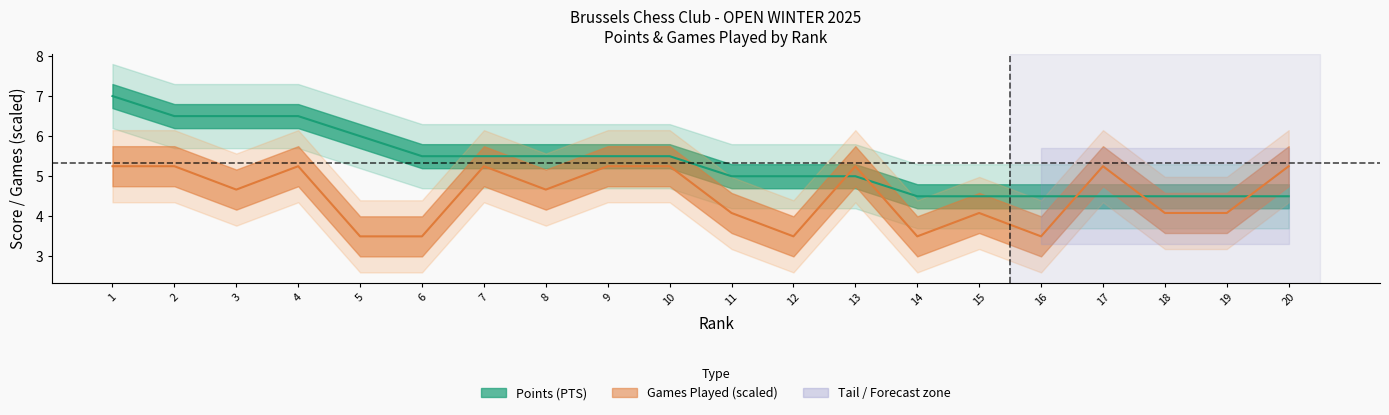

What is the difference between the maximum and minimum values in the Games series?

1.8